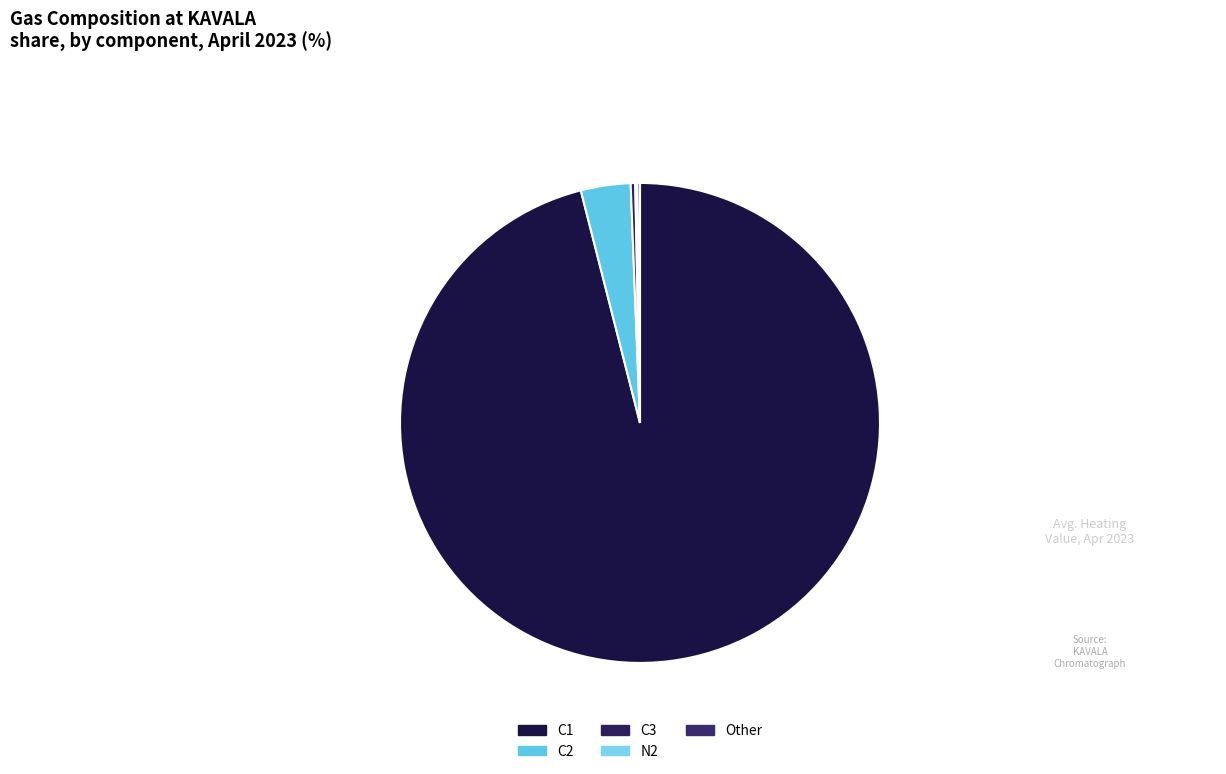

What percentage is NOT represented by Other?

99.8%